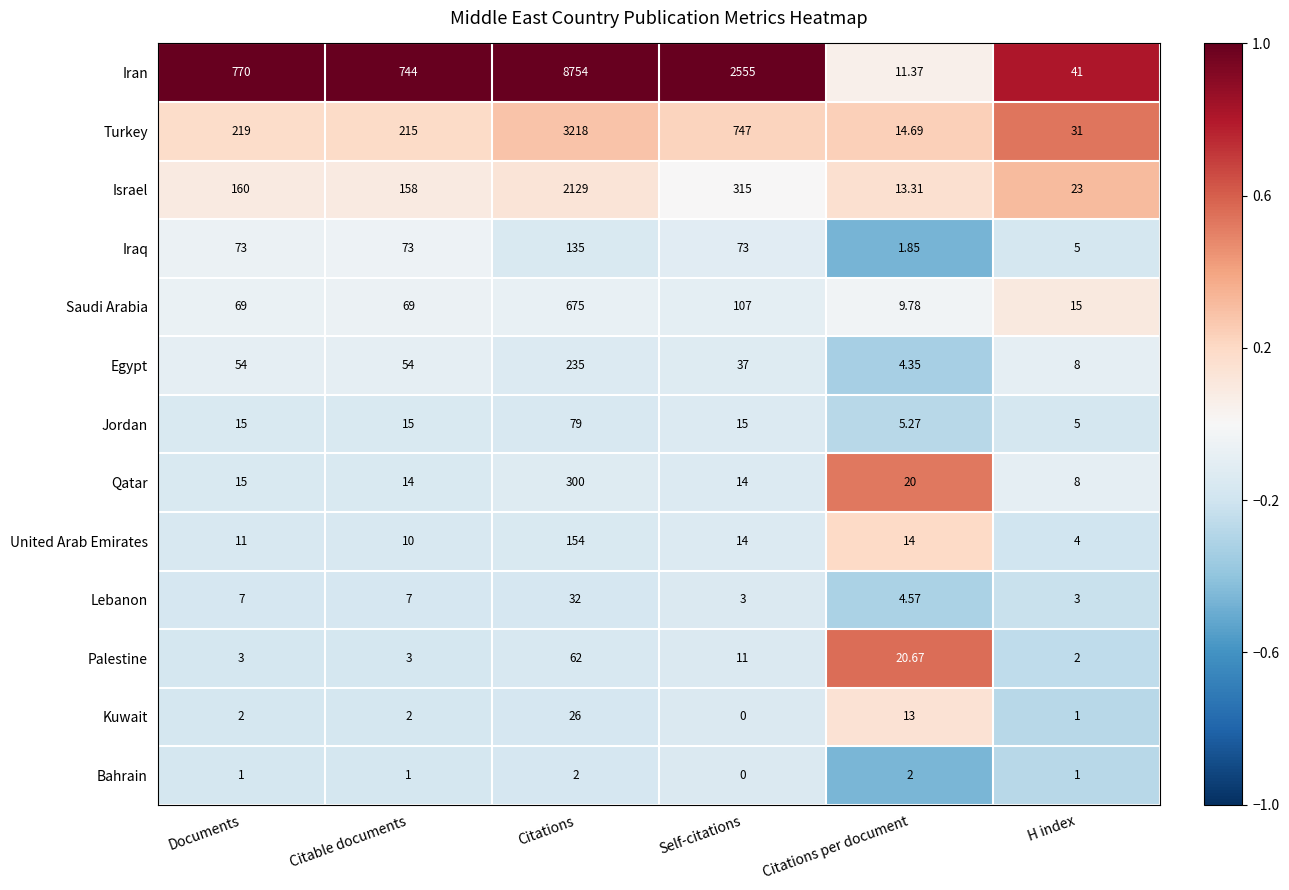

Where is Palestine nearest to the value 32?

Citations per document